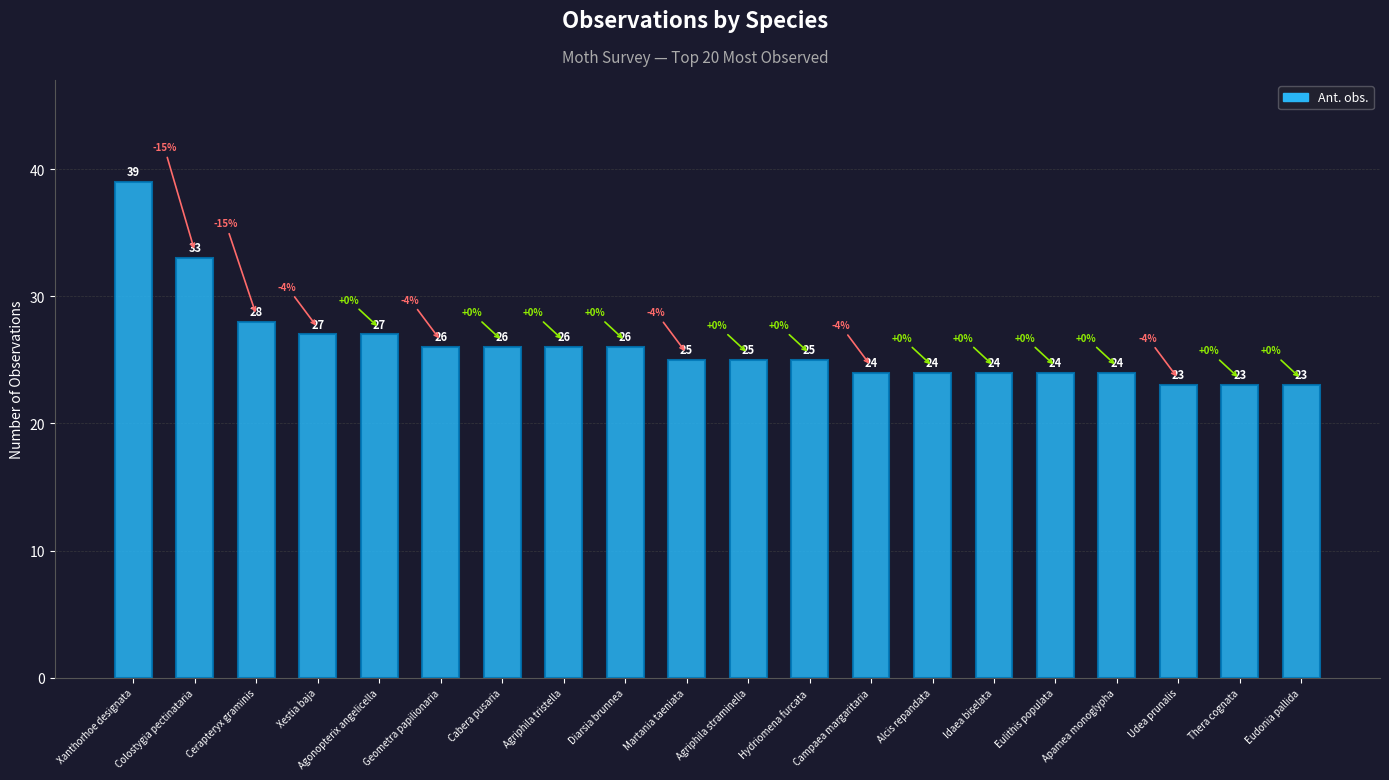

What is the difference between the maximum and minimum values?

16